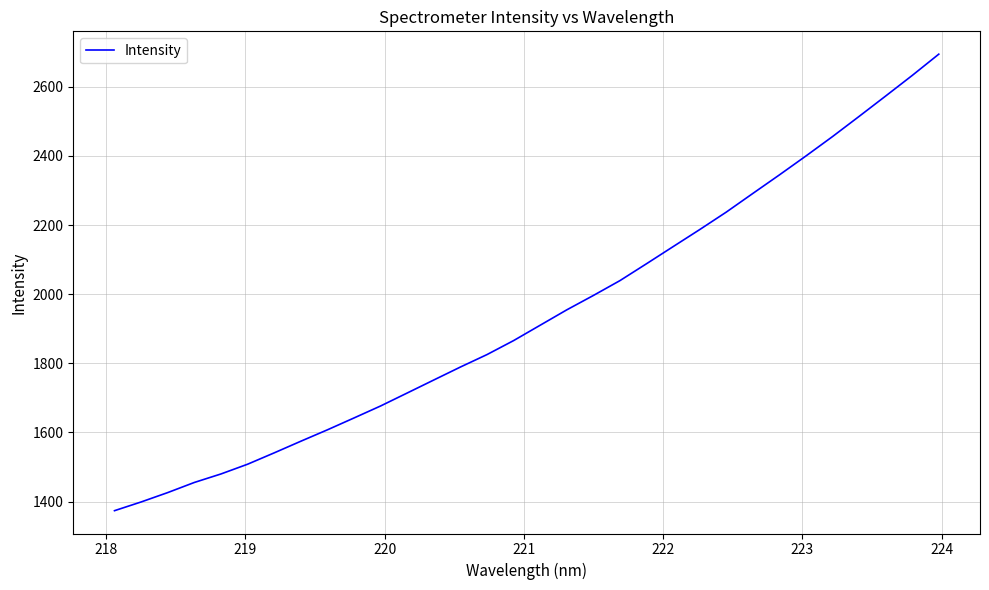

What is the smallest value displayed?

1373.6